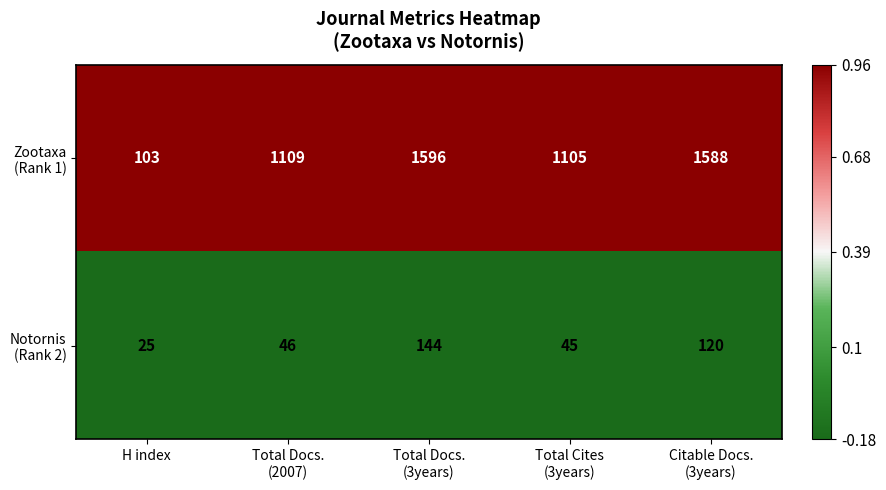

At how many categories does at least one series exceed 361?

4